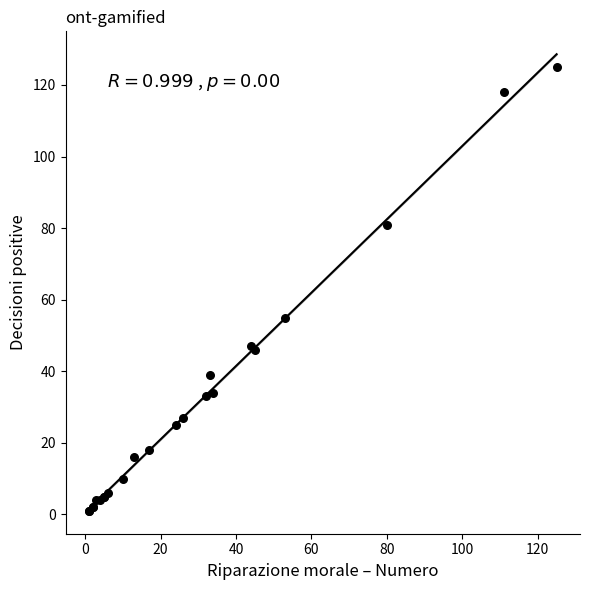

What Y value in the scatter plot is closest to 63?

55